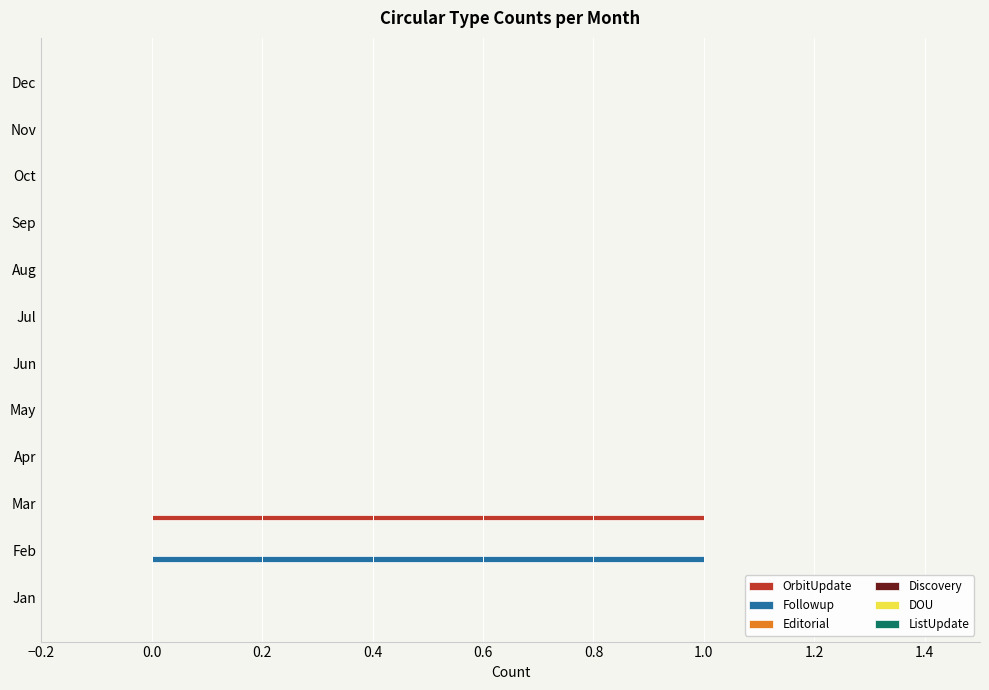

Count the number of categories in the chart.

12